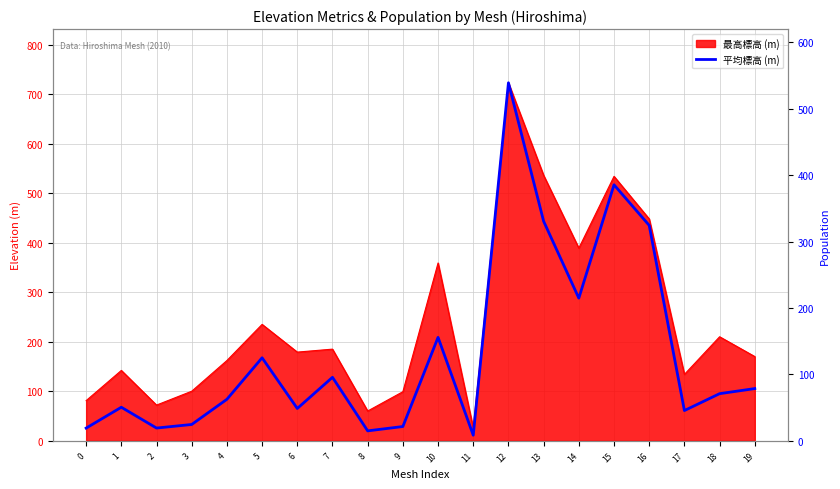

At which category does the chart reach its peak across all series?

12